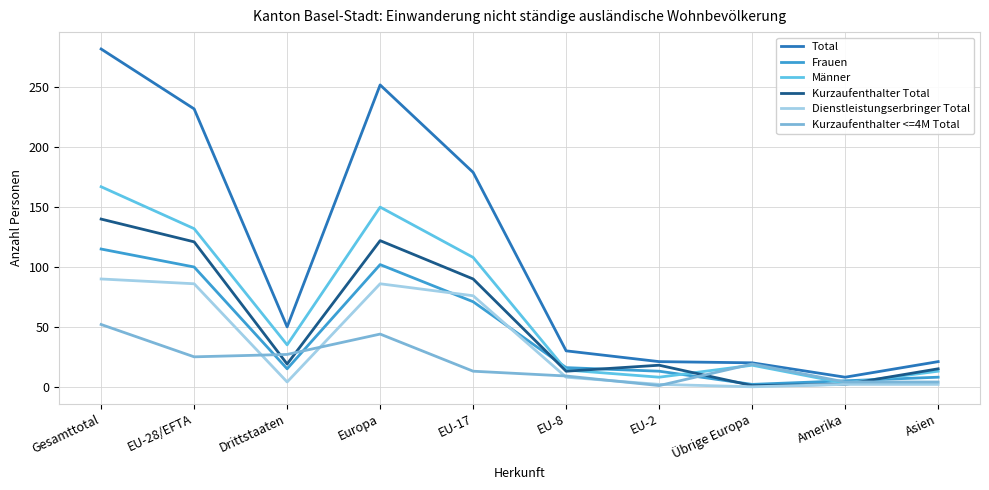

In Frauen, how many points are higher than both neighbors (excluding endpoints)?

1